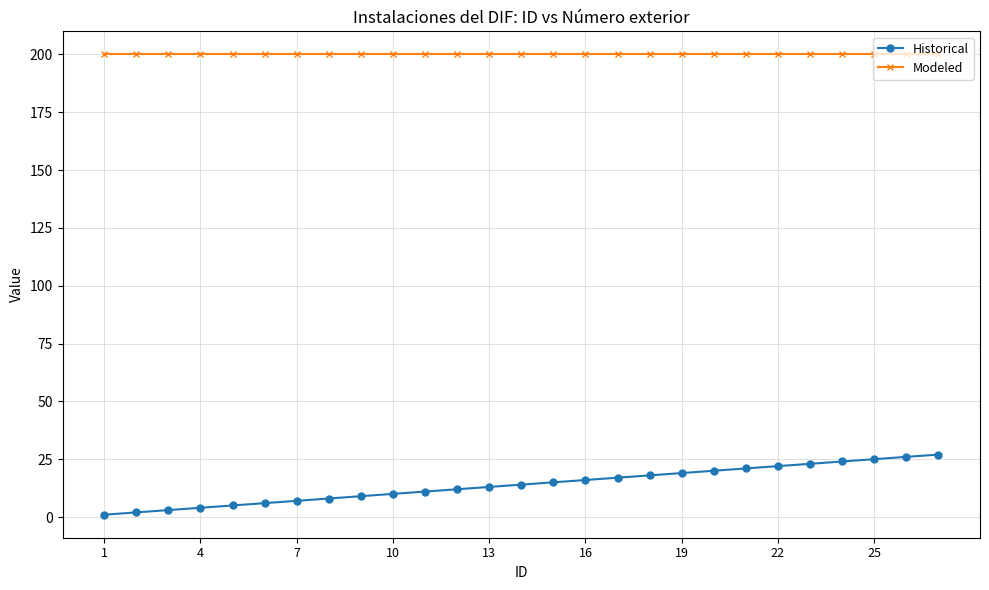

Reading right to left, what are all the values shown in this chart?

Historical: 27	26	25	24	23	22	21	20	19	18	17	16	15	14	13	12	11	10	9	8	7	6	5	4	3	2	1
Modeled: 200	200	200	200	200	200	200	200	200	200	200	200	200	200	200	200	200	200	200	200	200	200	200	200	200	200	200